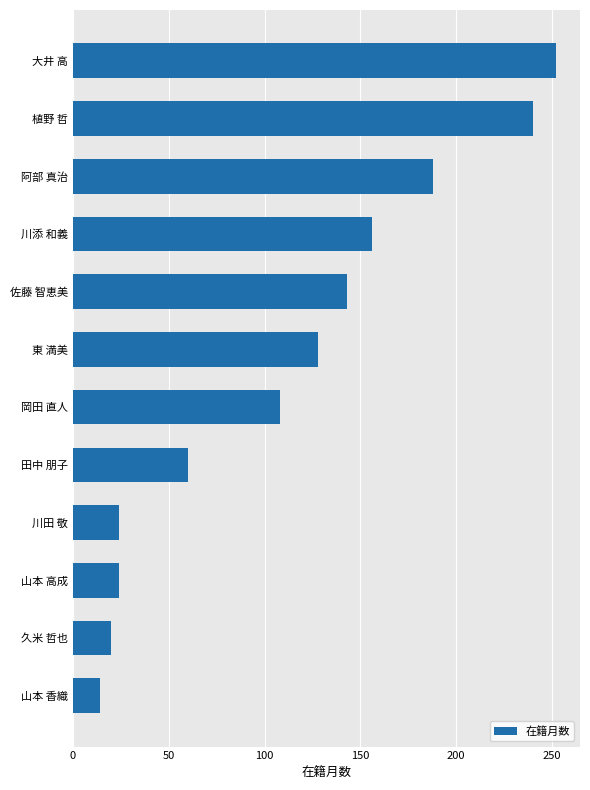

Is it true that the value at 田中 朋子 is 91?

False